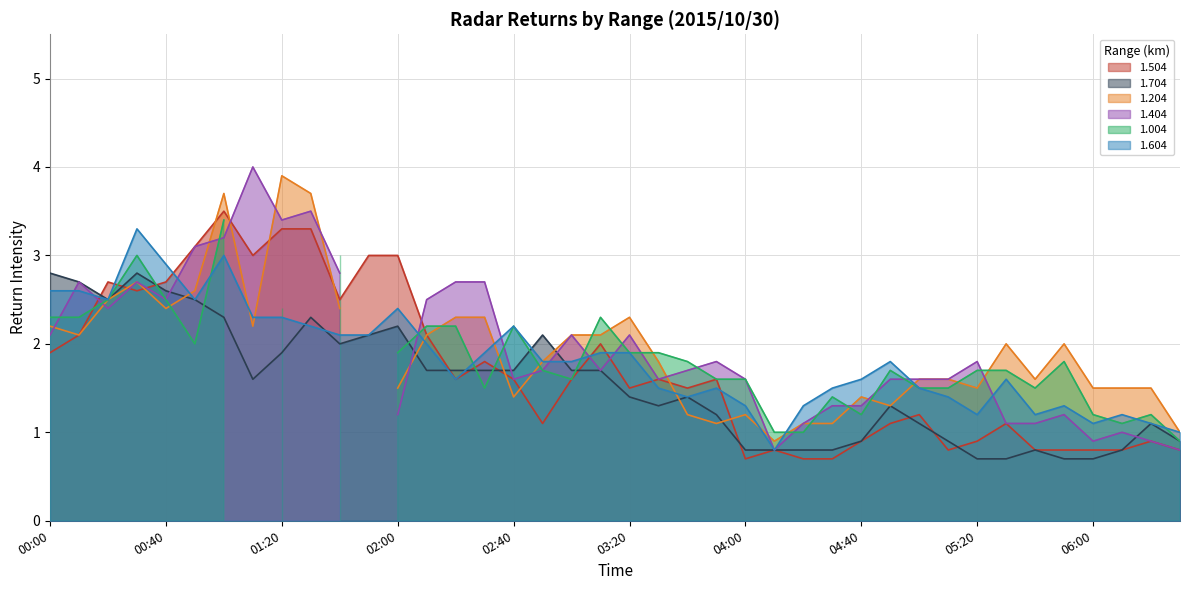

What is the label of the 40th point from the left?

06:30